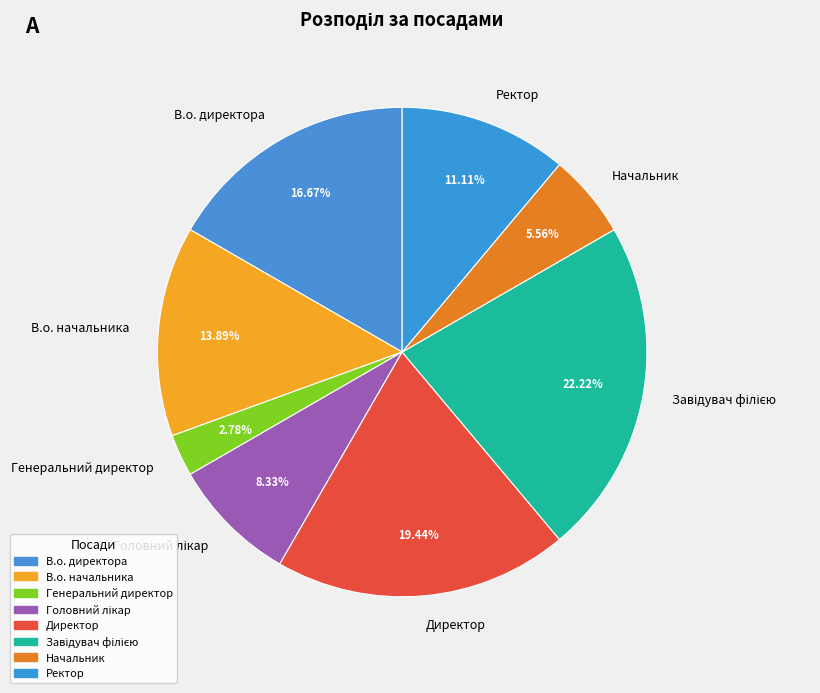

To the nearest percent, what percentage of the pie is Начальник?

6%